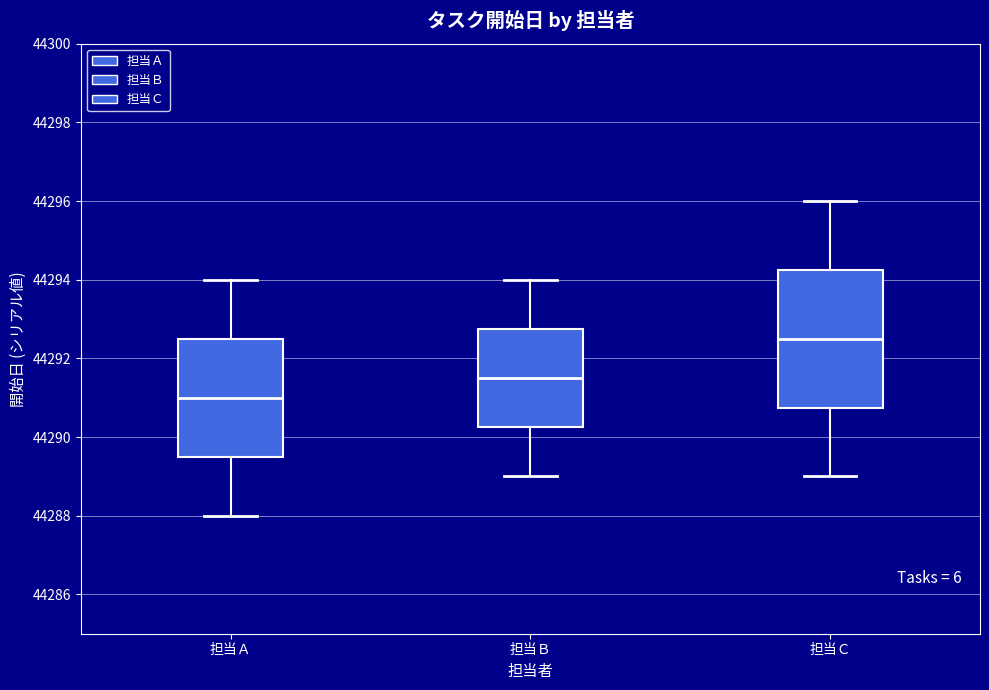

Which box's median line is the highest?

担当Ｃ